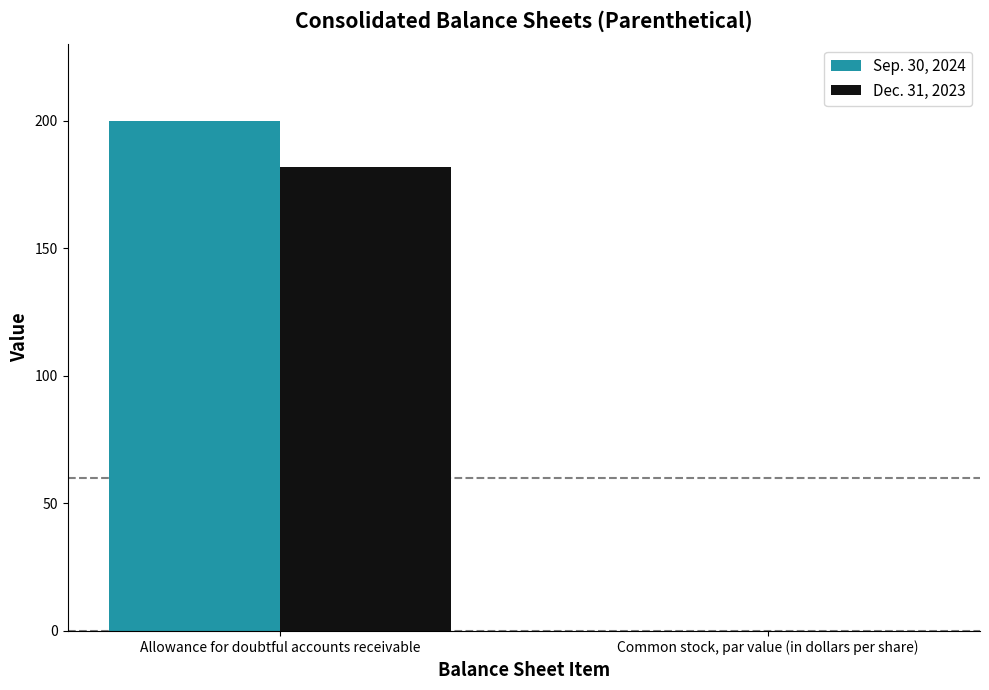

What is the sum of all Dec. 31, 2023 values?

182.1